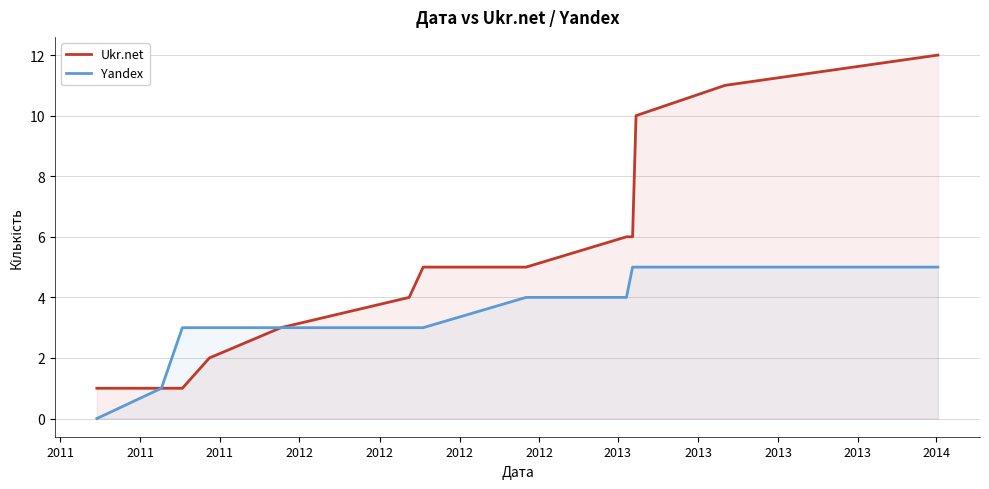

Count the number of categories in the chart.

14